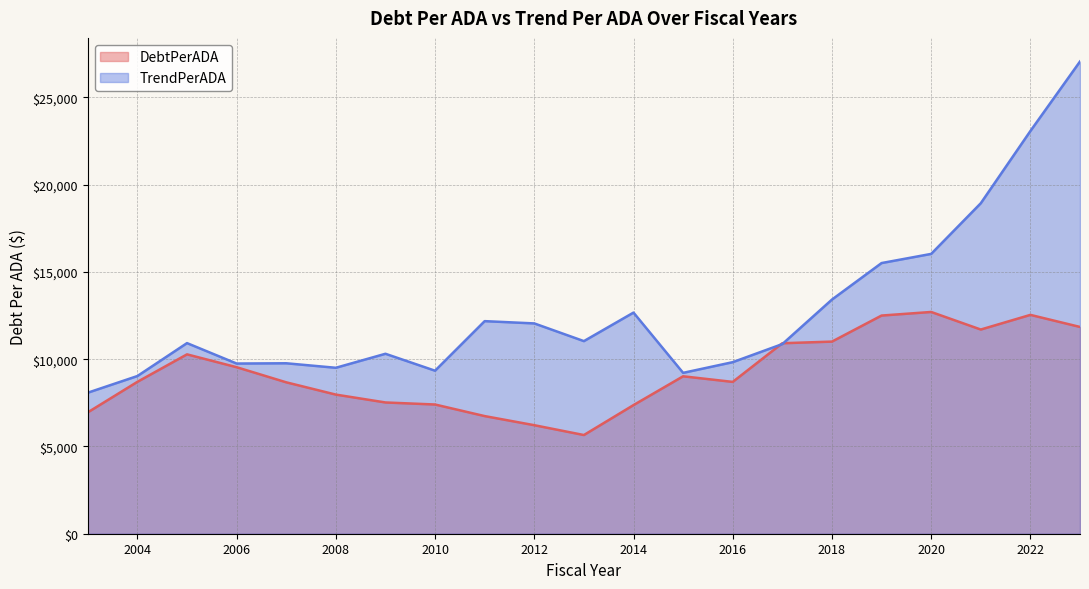

Between 2004 and 2016, which series saw the biggest shift?

TrendPerADA